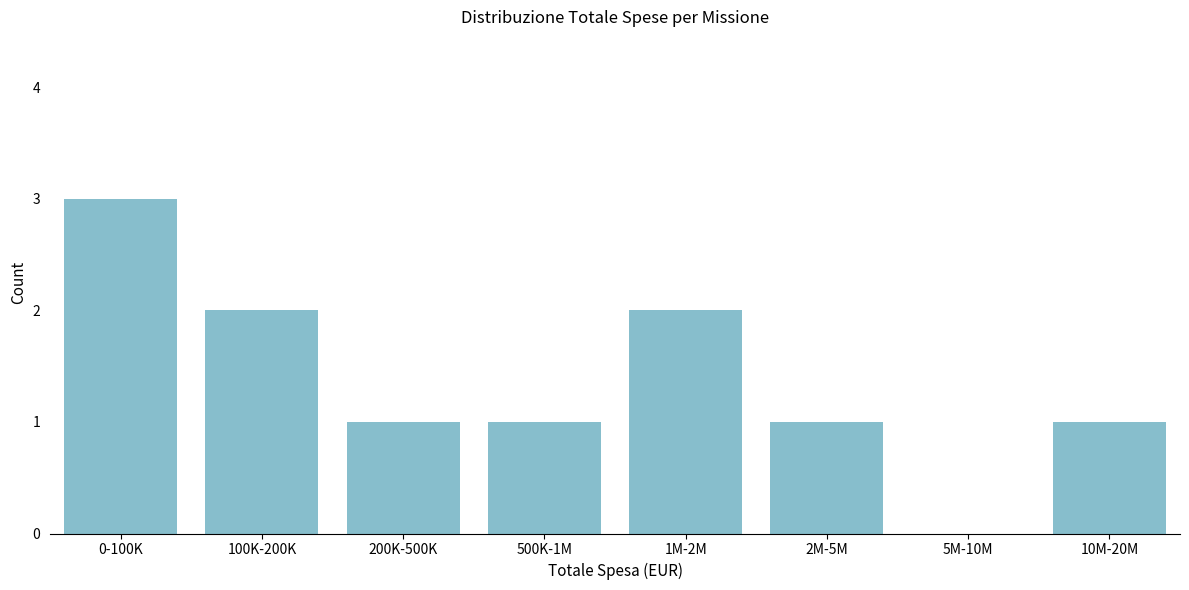

Reading left to right, what are all the values shown in this chart?

0-100K=3	100K-200K=2	200K-500K=1	500K-1M=1	1M-2M=2	2M-5M=1	5M-10M=0	10M-20M=1